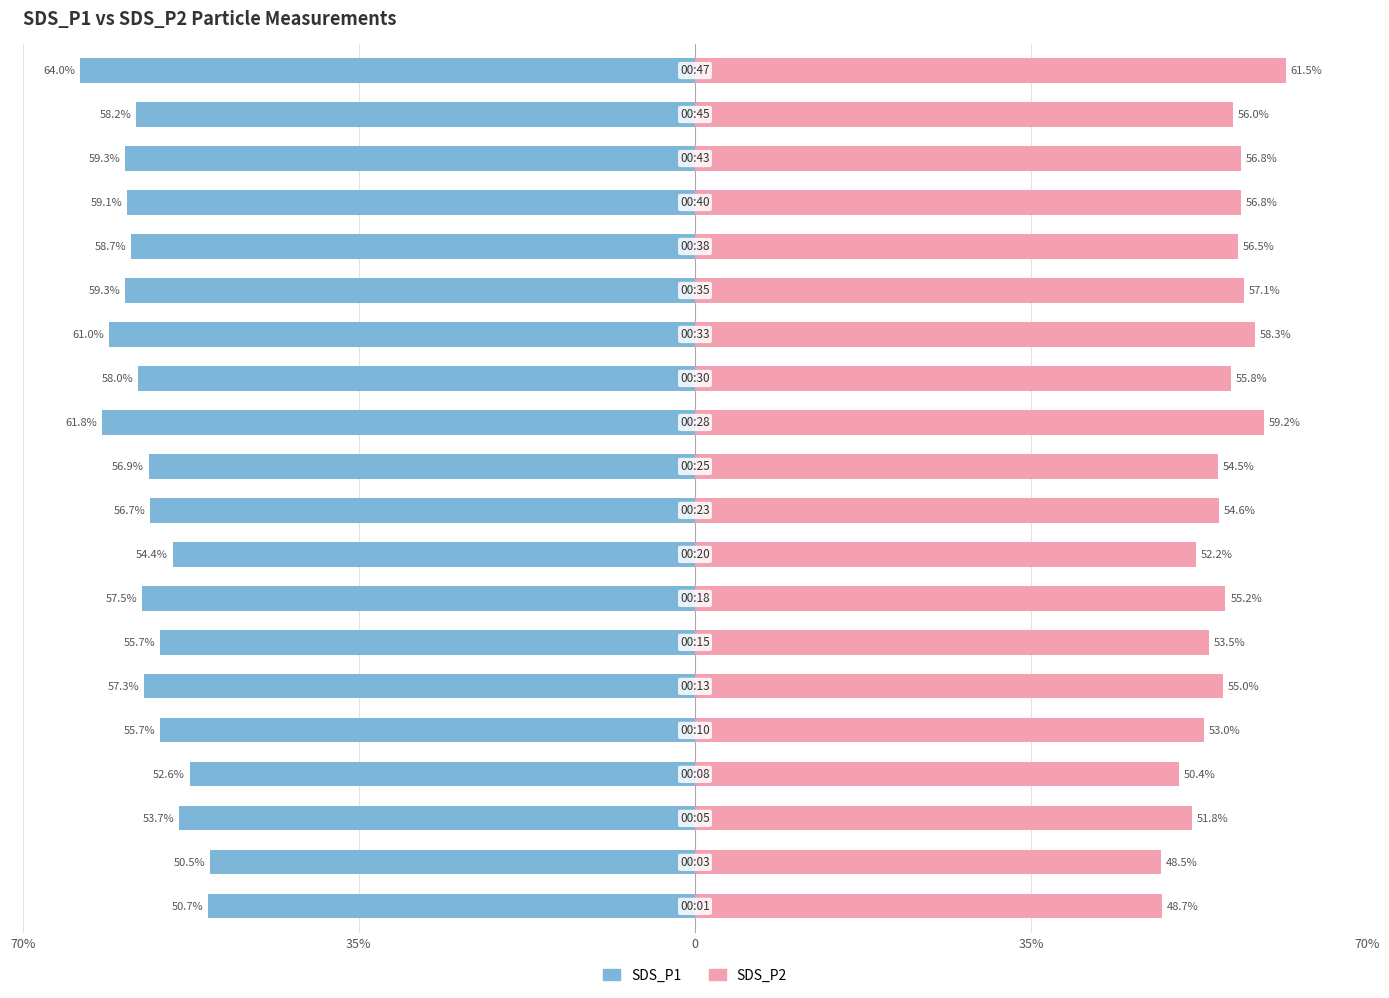

How many bars are there in total?

40